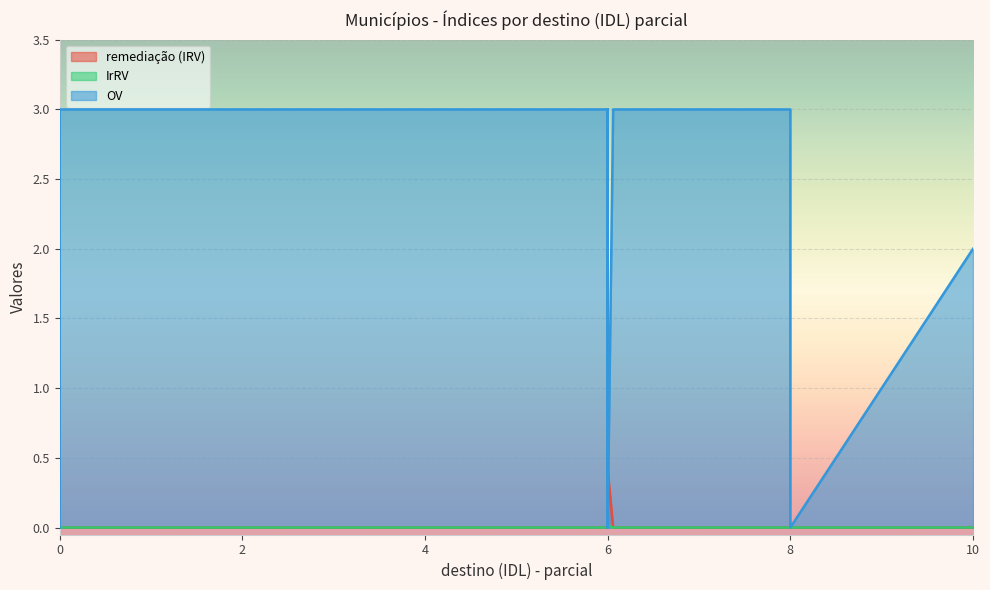

Which series has the largest total across all categories?

OV